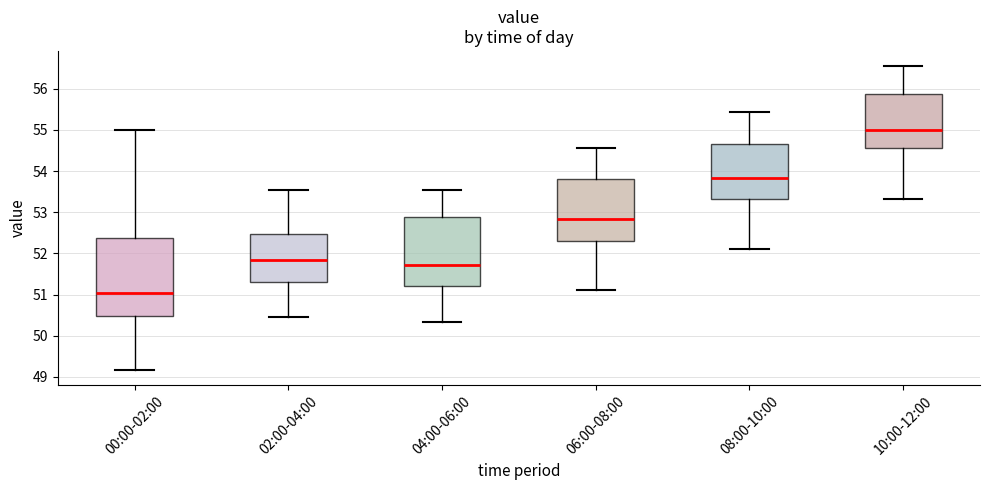

Where is the lower edge of the box for 04:00-06:00 on the y-axis? The values are not printed on the chart, so give them approximately, as read against the axis.

51.2